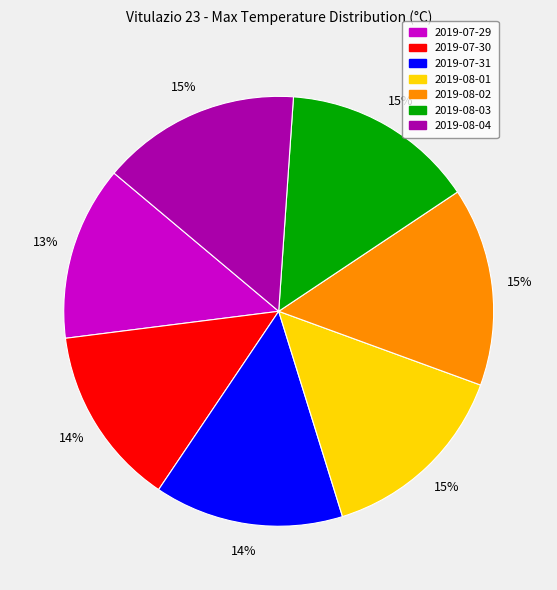

Count the number of slices in the pie.

7